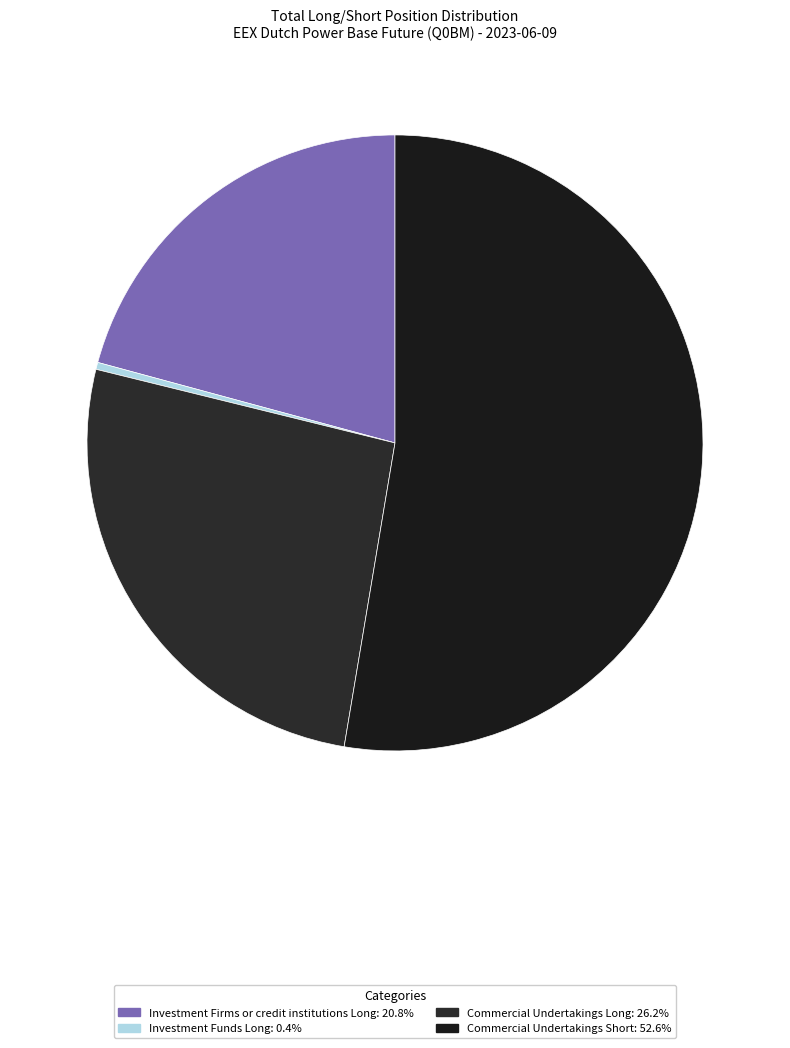

How many segments does this pie chart have?

4